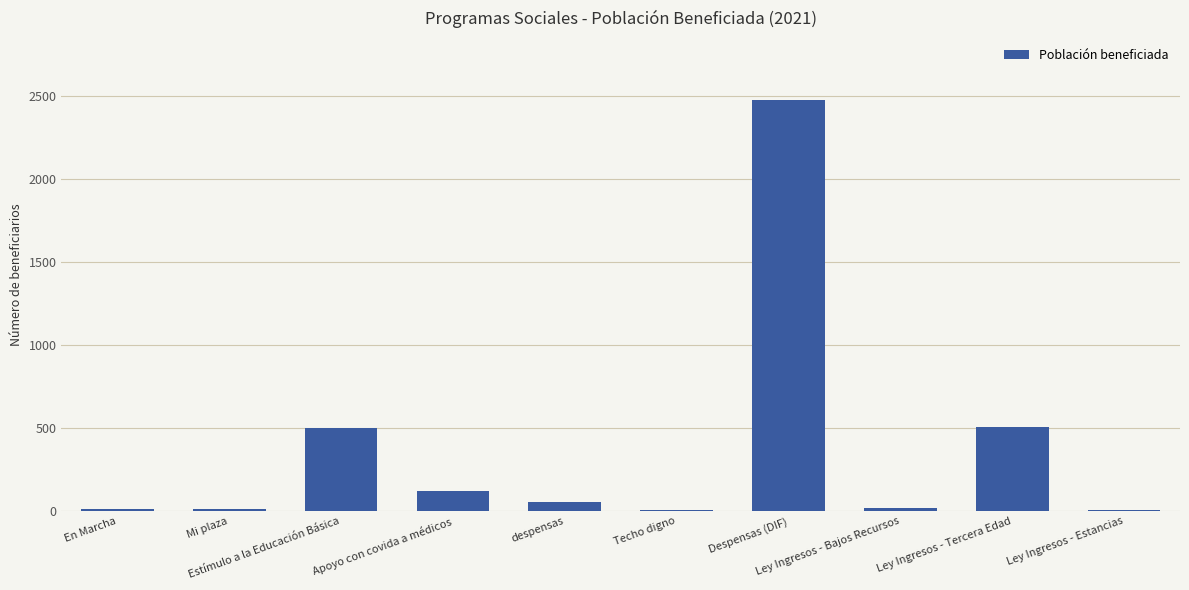

Are the bars grouped side by side (vs. stacked)?

No